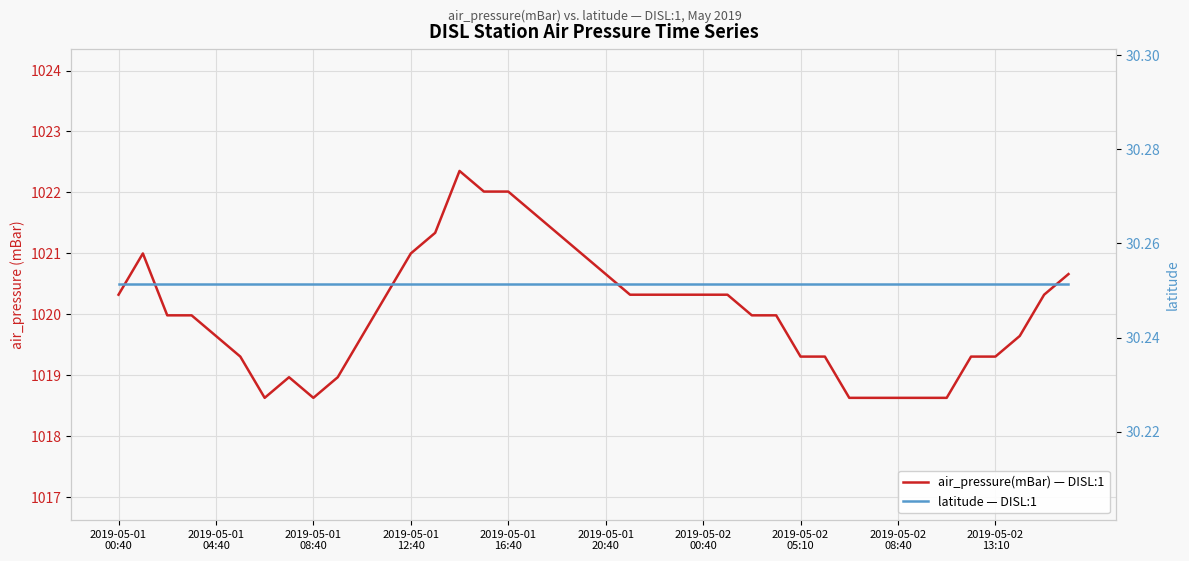

How many values in the air_pressure(mBar) — DISL:1 series exceed 1019?

31